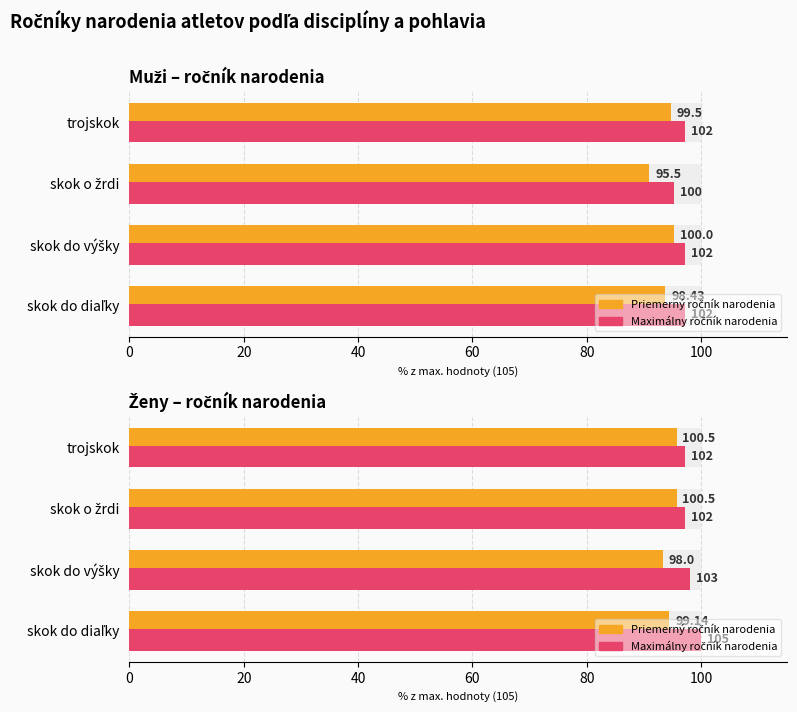

How many data points in Maximálny ročník are above 98?

2